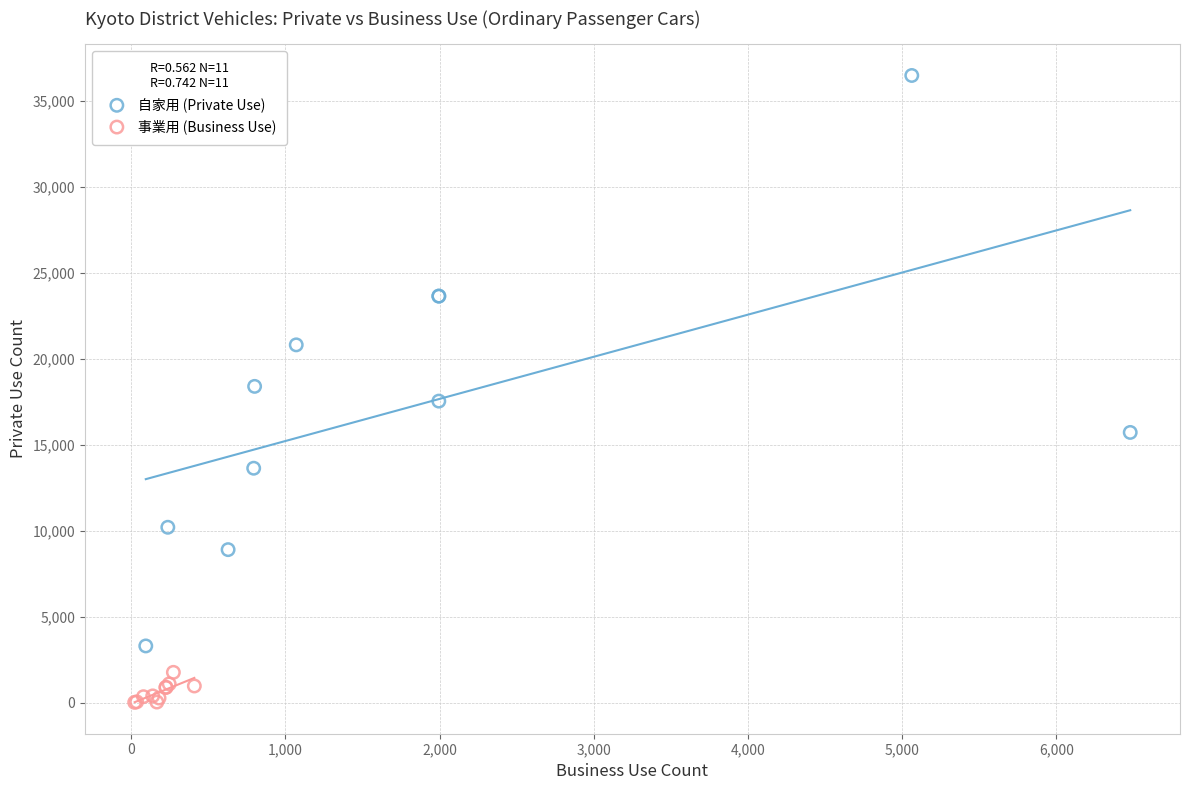

Which series has the widest spread of Y values?

自家用 (Private Use)